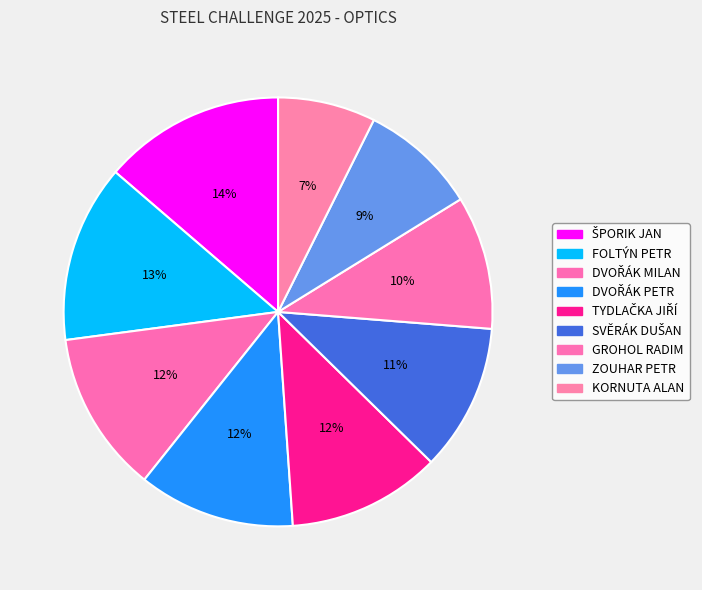

How many slices are in this pie chart?

9